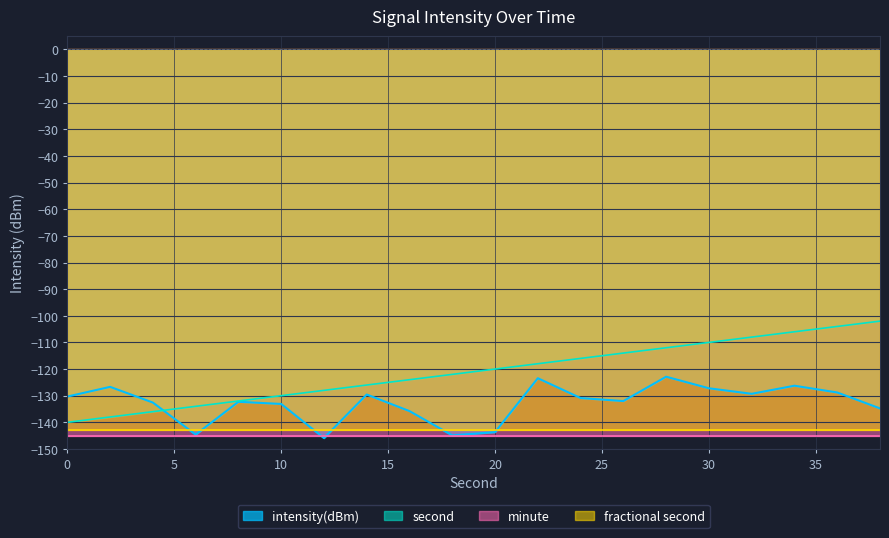

What is the value of the intensity(dBm) point at the 17th from the left?

-129.3